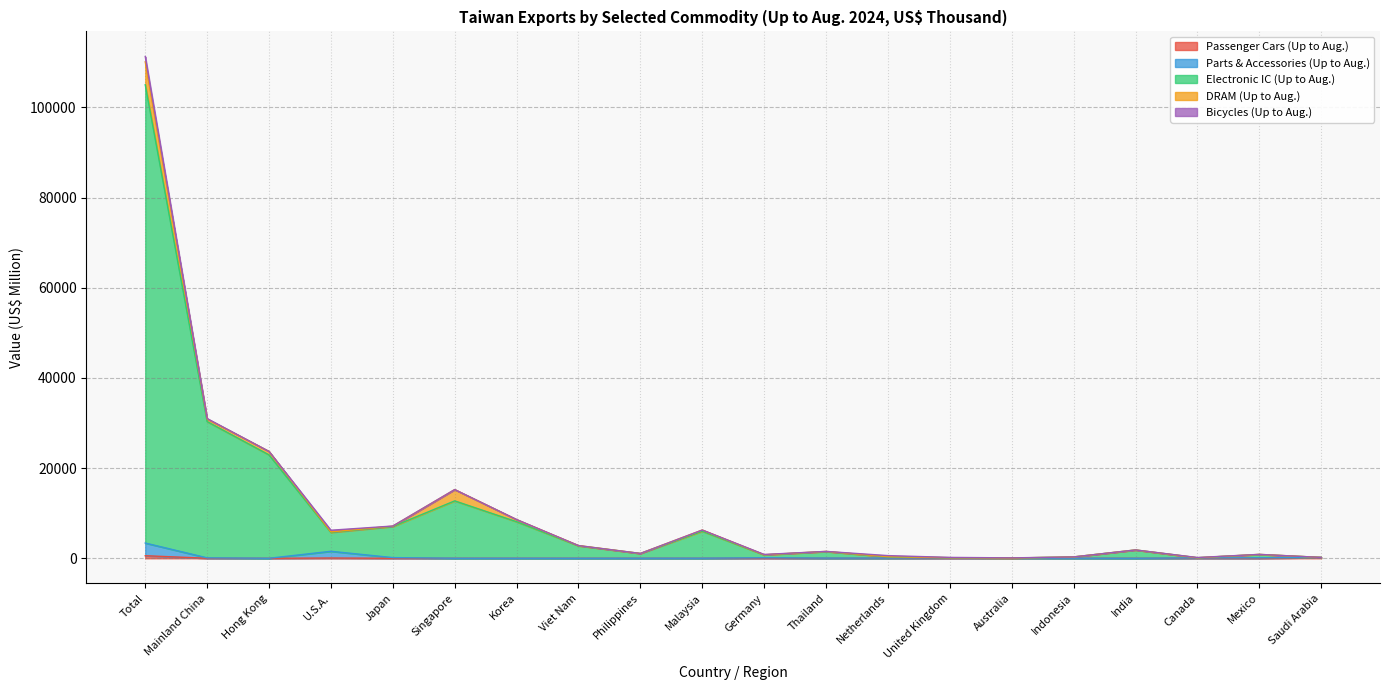

Which category has the highest value in the Electronic IC (Up to Aug.) series?

Total